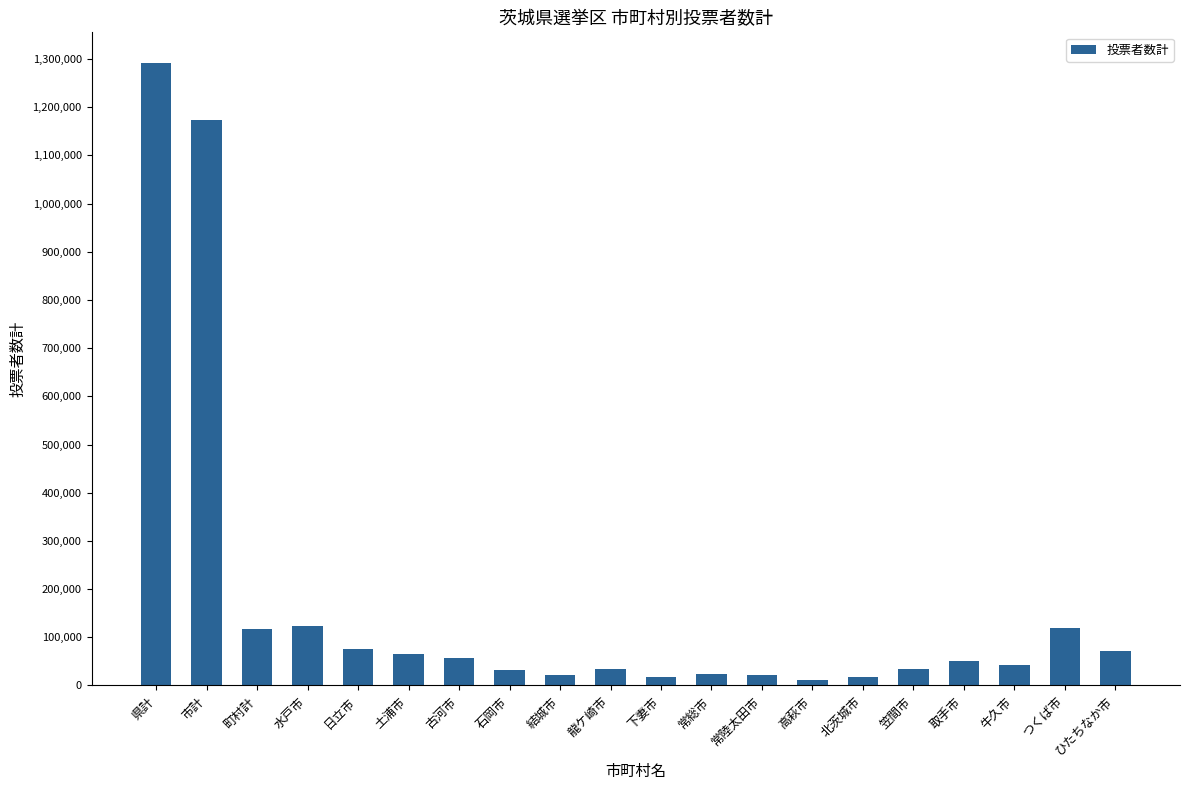

At which category does the chart reach its peak across all series?

県計